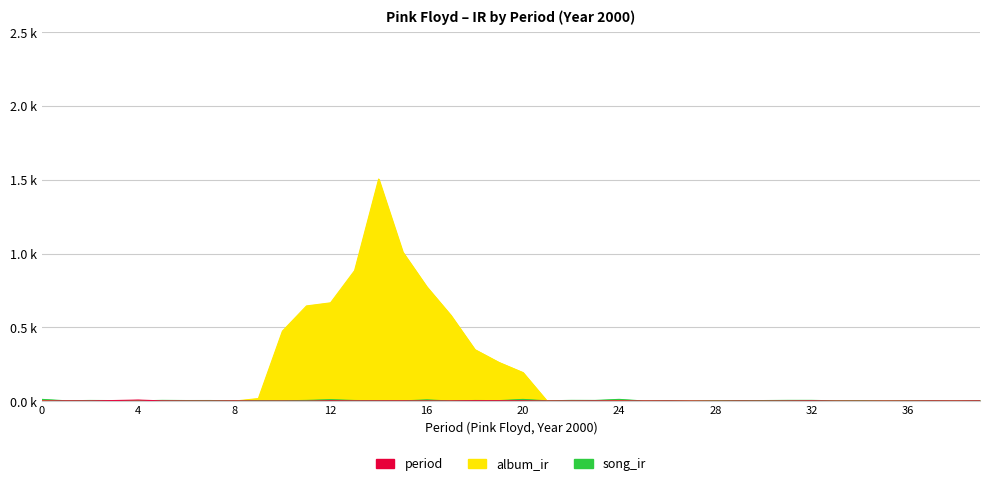

True or false: period and song_ir intersect in this chart.

False